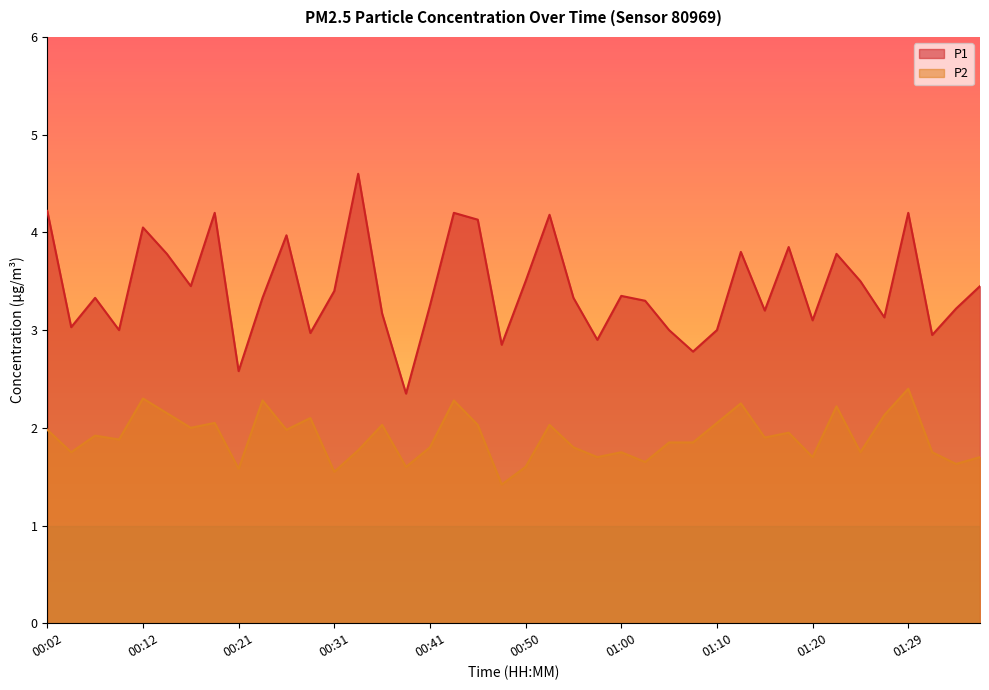

Reading left to right, what are all the values shown in this chart?

P1: 4.2	3.0	3.3	3.0	4.0	3.8	3.5	4.2	2.6	3.3	4.0	3.0	3.4	4.6	3.2	2.4	3.2	4.2	4.1	2.9	3.5	4.2	3.3	2.9	3.4	3.3	3.0	2.8	3.0	3.8	3.2	3.9	3.1	3.8	3.5	3.1	4.2	3.0	3.2	3.5
P2: 2.0	1.8	1.9	1.9	2.3	2.1	2.0	2.0	1.6	2.3	2.0	2.1	1.6	1.8	2.0	1.6	1.8	2.3	2.0	1.4	1.6	2.0	1.8	1.7	1.8	1.6	1.9	1.9	2.0	2.2	1.9	1.9	1.7	2.2	1.8	2.1	2.4	1.8	1.6	1.7